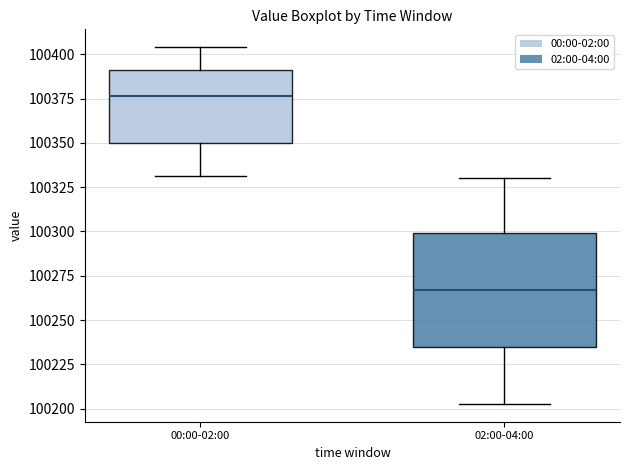

Reading left to right, transcribe this box plot: for each box, give where its median line is, the range the box spans, and where its two whiskers end, as read against the y-axis. The values are not printed on the chart, so give them approximately, as read against the axis.

00:00-02:00: median 100375, box 100350 to 100390, whiskers 100330 to 100405
02:00-04:00: median 100265, box 100235 to 100300, whiskers 100205 to 100330